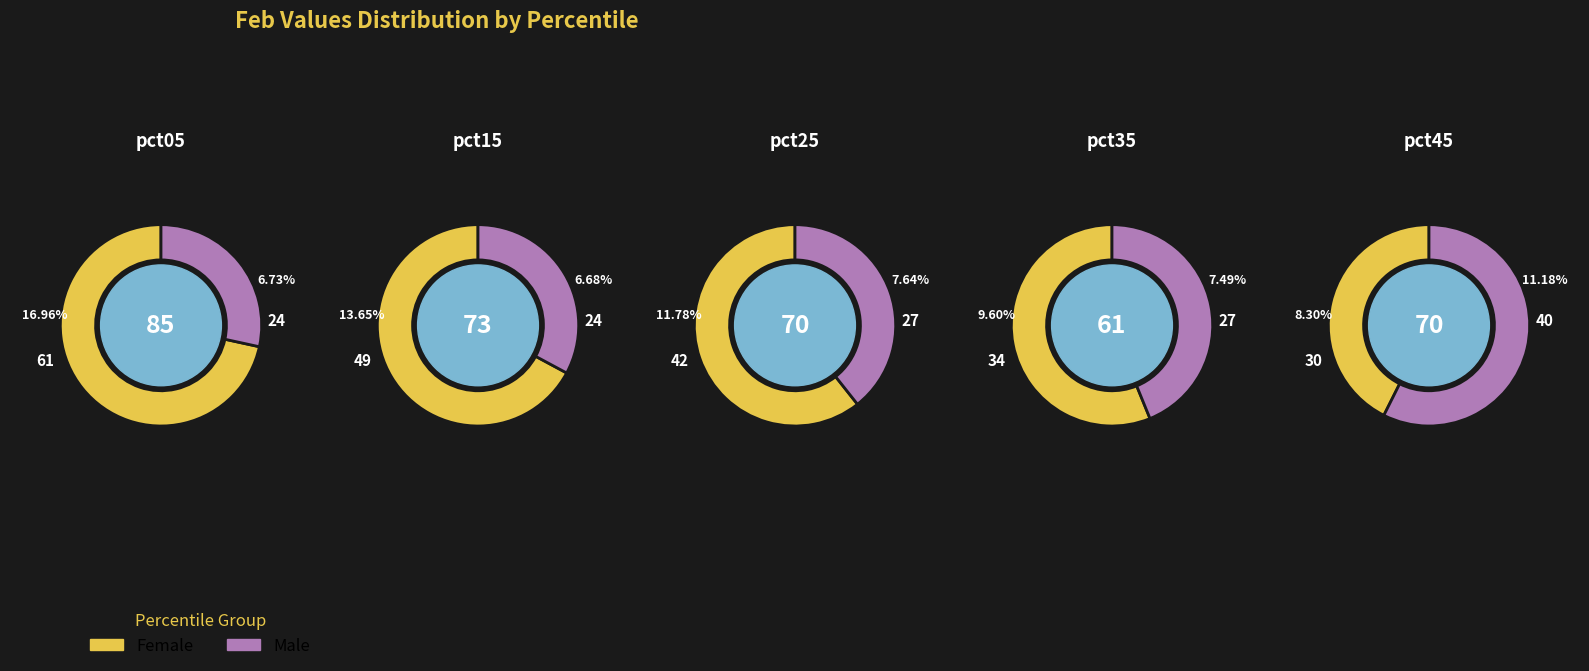

Does any single category account for the majority?

No